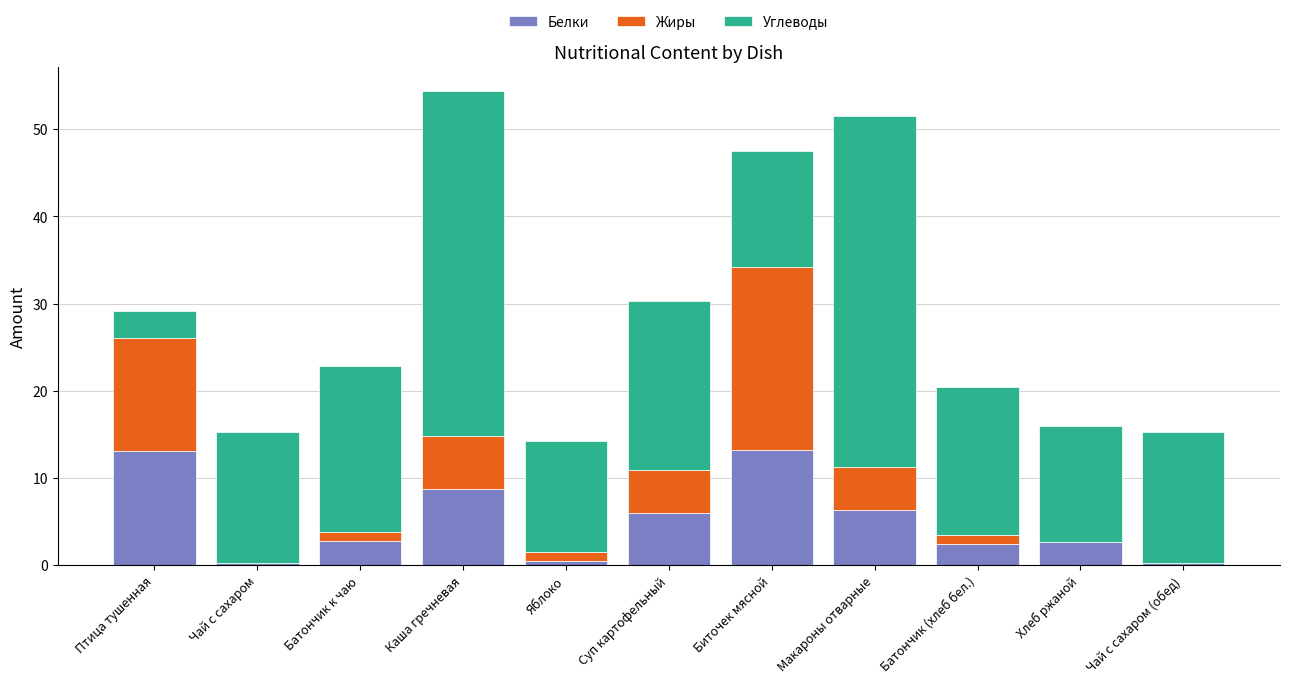

What are all the series names shown in the legend?

Белки, Жиры, Углеводы